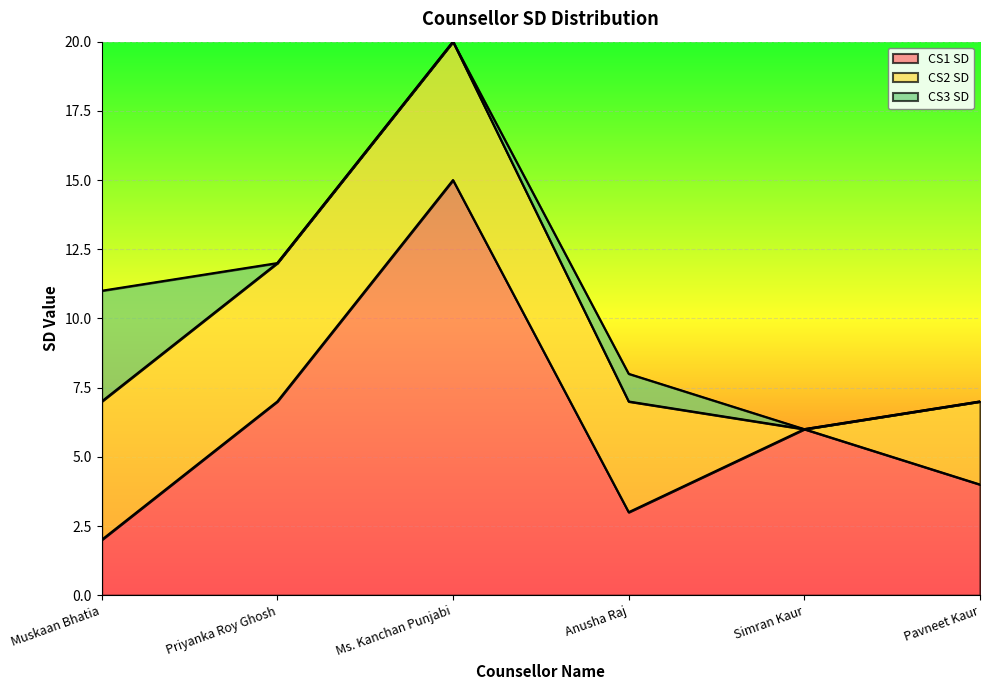

Which series changed the most between Muskaan Bhatia and Ms. Kanchan Punjabi?

CS1 SD